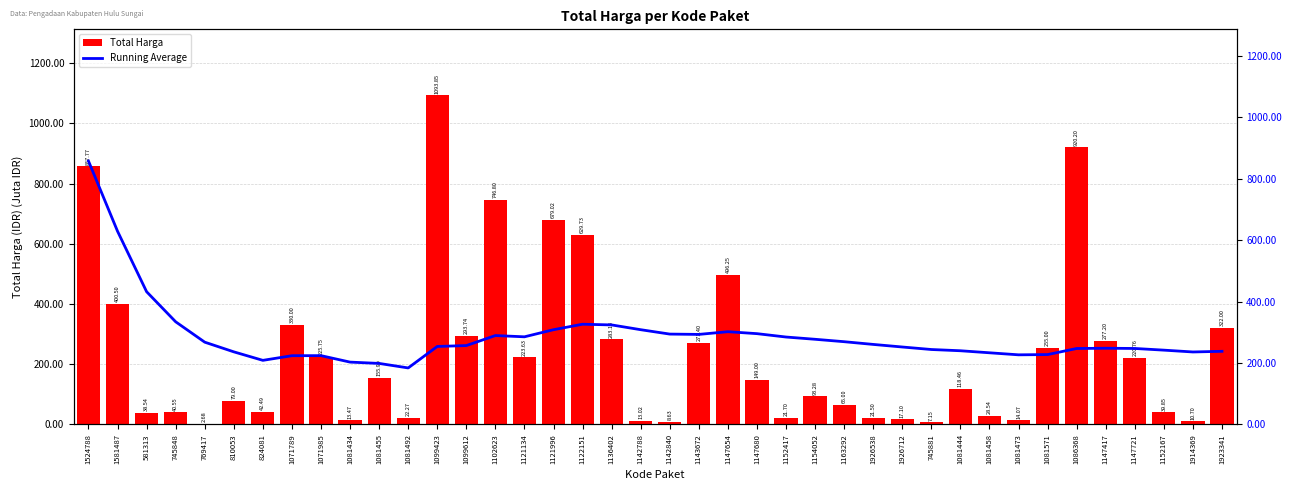

What is the average value of the Total Harga series?

238243455.4